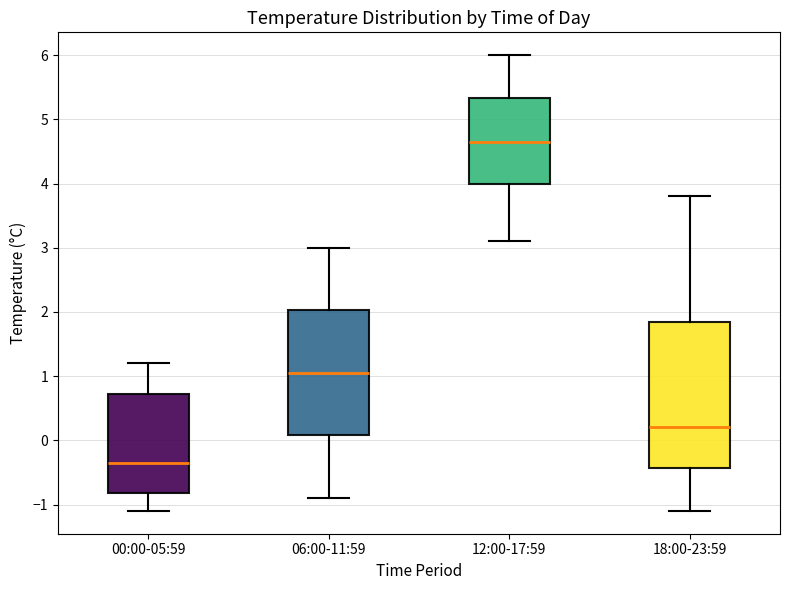

Where is the upper edge of the box for 06:00-11:59 on the y-axis? The values are not printed on the chart, so give them approximately, as read against the axis.

2.0